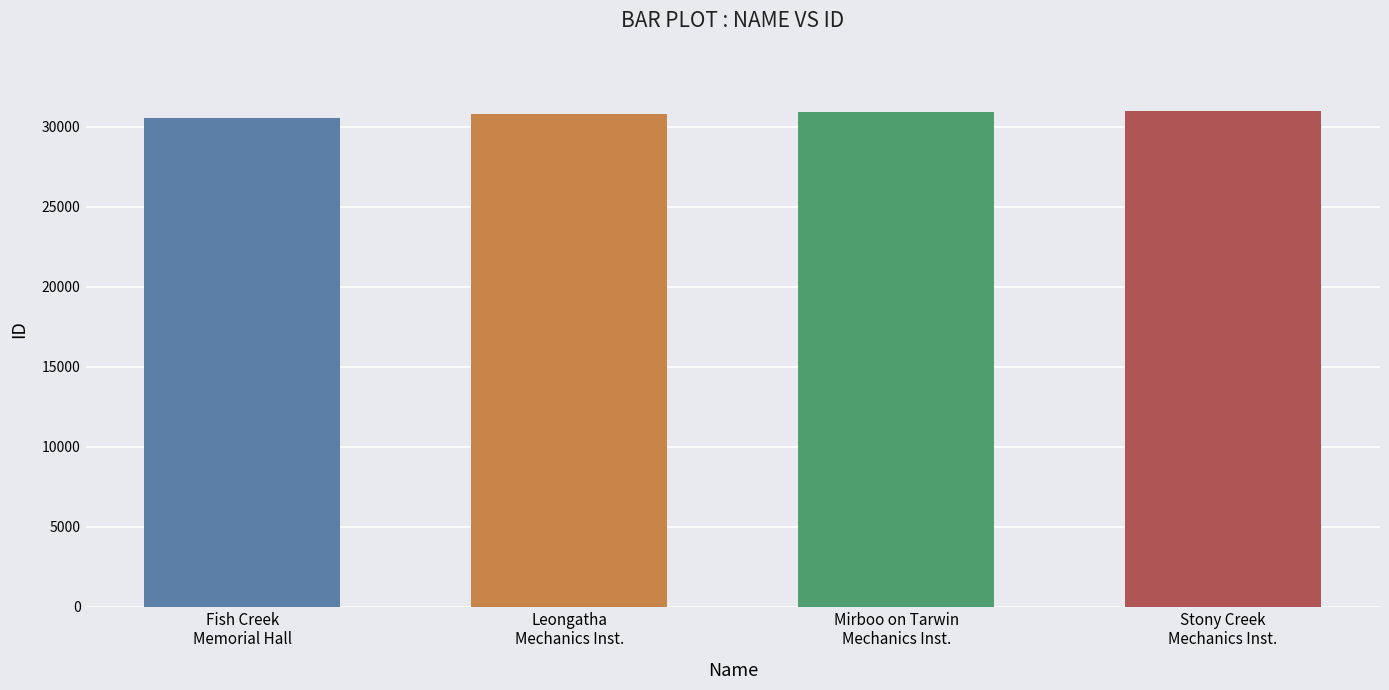

What is the label of the 2nd bar from the right?

Mirboo on Tarwin
Mechanics Inst.